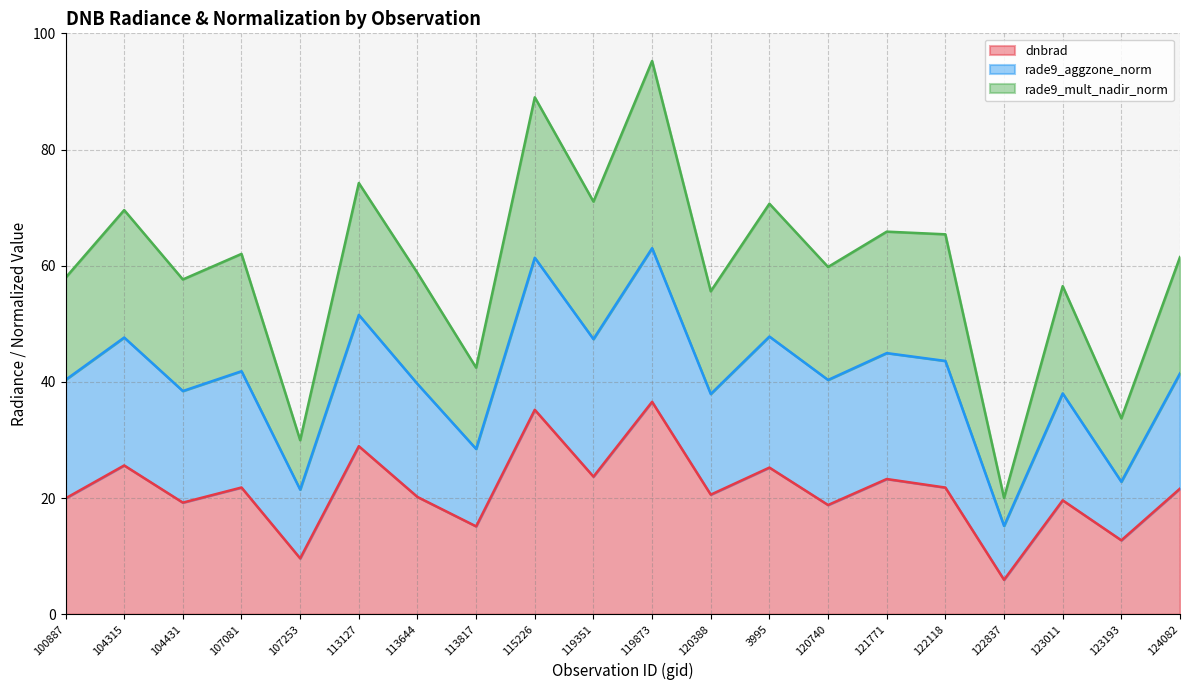

Does the chart display data point markers on the line(s)?

No